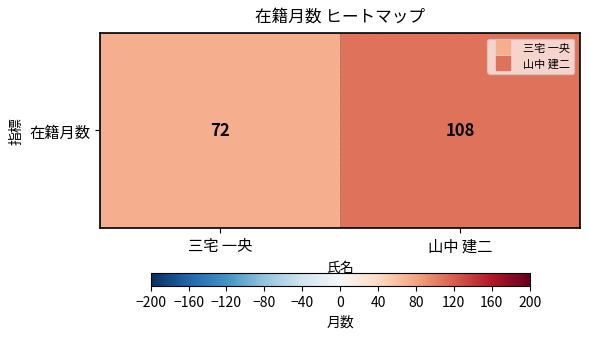

List the labels in order of value, largest first.

山中 建二, 三宅 一央